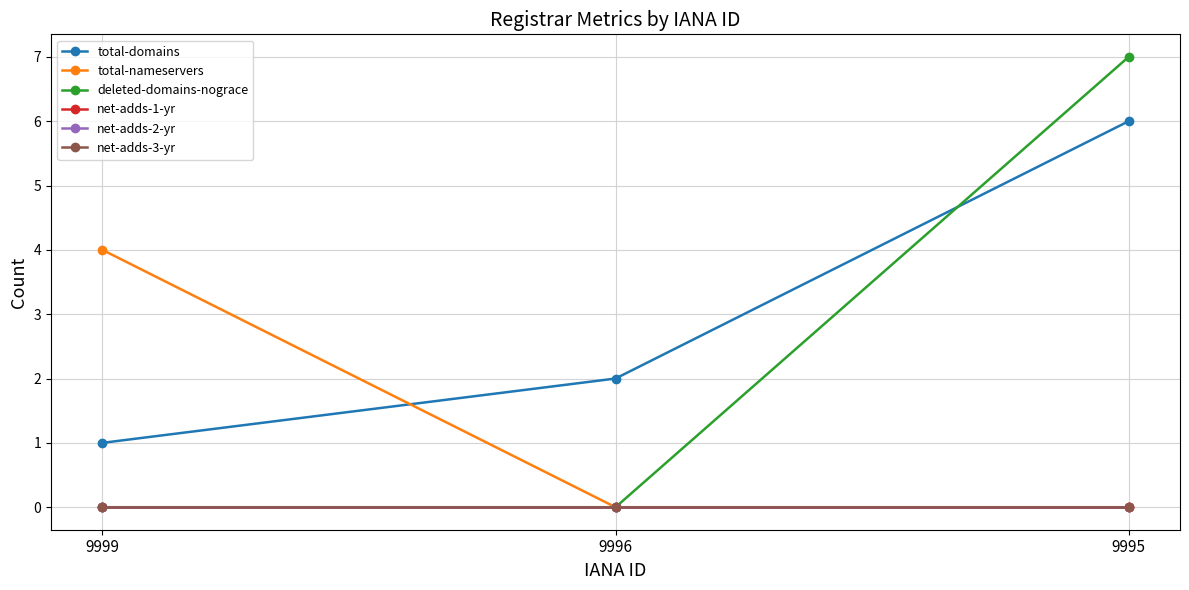

What is the maximum value for total-nameservers?

4